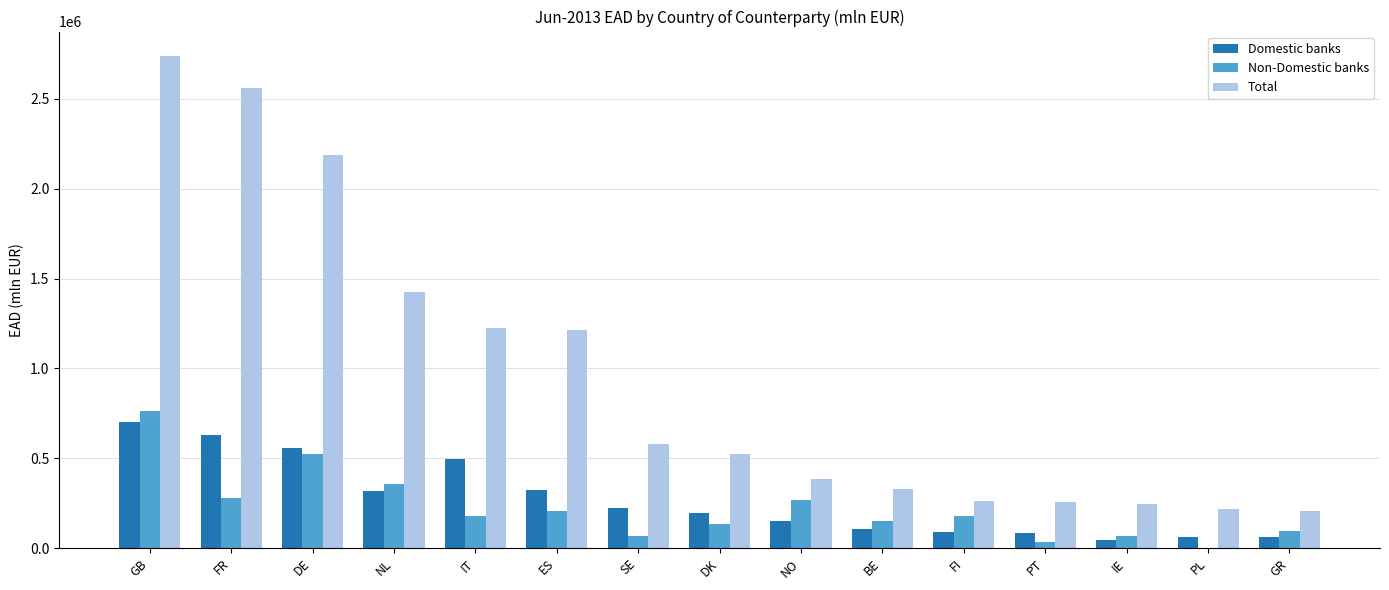

Where is Total nearest to the value 1470676?

NL